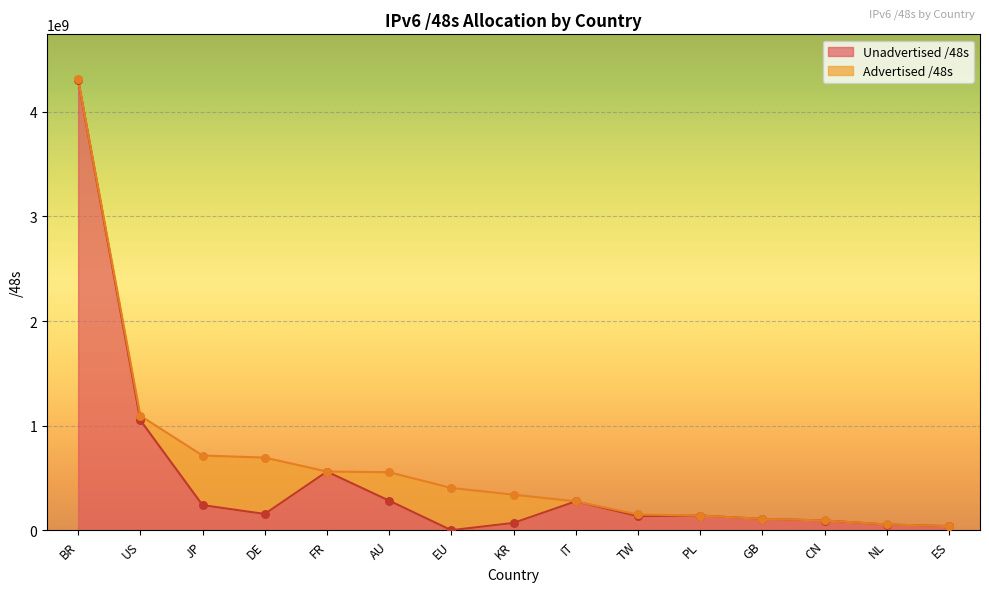

At which category is the sum across all series the highest?

BR